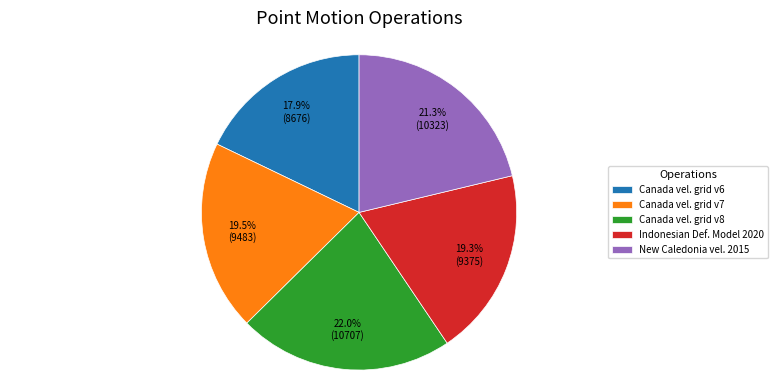

Which category has the smallest portion of the pie?

Canada vel. grid v6